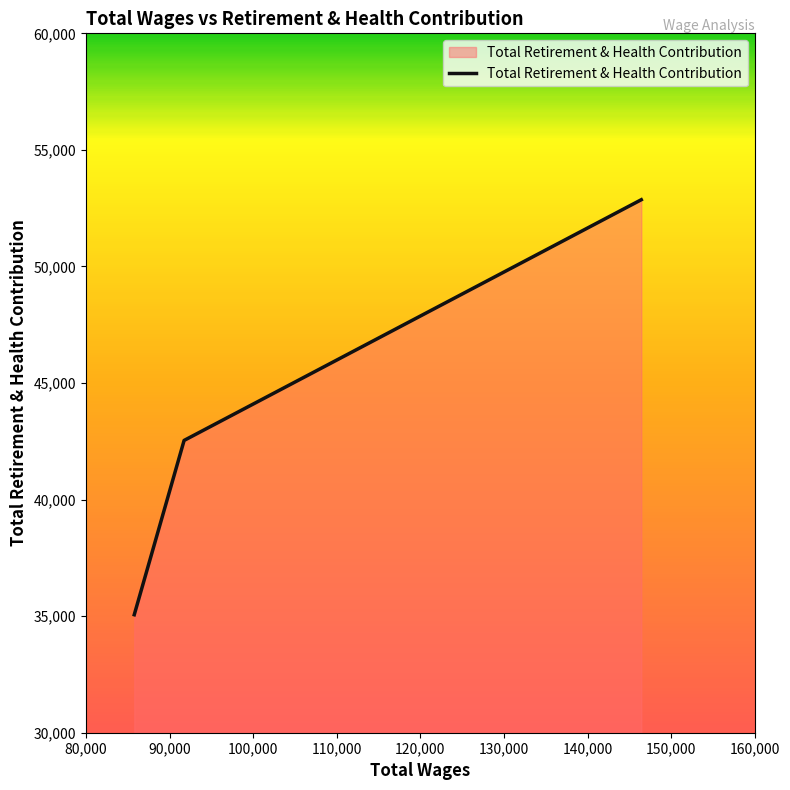

What is the sum of all values?

130462